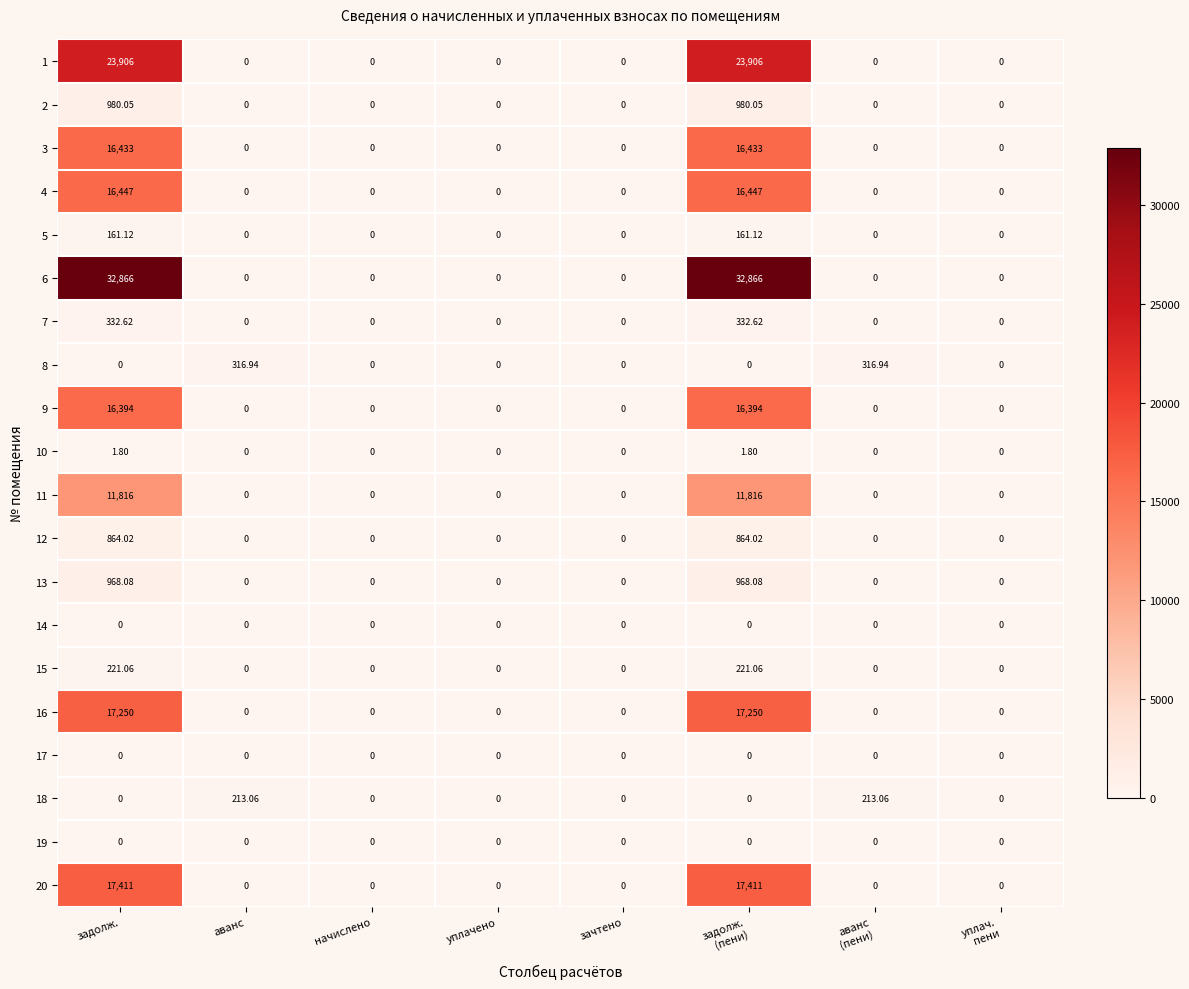

Reading left to right, list all the values displayed in this chart.

1: задолж.=23906.0	аванс=0.0	начислено=0.0	уплачено=0.0	зачтено=0.0	задолж.
(пени)=23906.0	аванс
(пени)=0.0	уплач.
пени=0.0
2: задолж.=980.0	аванс=0.0	начислено=0.0	уплачено=0.0	зачтено=0.0	задолж.
(пени)=980.0	аванс
(пени)=0.0	уплач.
пени=0.0
3: задолж.=16433.0	аванс=0.0	начислено=0.0	уплачено=0.0	зачтено=0.0	задолж.
(пени)=16433.0	аванс
(пени)=0.0	уплач.
пени=0.0
4: задолж.=16447.0	аванс=0.0	начислено=0.0	уплачено=0.0	зачтено=0.0	задолж.
(пени)=16447.0	аванс
(пени)=0.0	уплач.
пени=0.0
5: задолж.=161.1	аванс=0.0	начислено=0.0	уплачено=0.0	зачтено=0.0	задолж.
(пени)=161.1	аванс
(пени)=0.0	уплач.
пени=0.0
6: задолж.=32866.0	аванс=0.0	начислено=0.0	уплачено=0.0	зачтено=0.0	задолж.
(пени)=32866.0	аванс
(пени)=0.0	уплач.
пени=0.0
7: задолж.=332.6	аванс=0.0	начислено=0.0	уплачено=0.0	зачтено=0.0	задолж.
(пени)=332.6	аванс
(пени)=0.0	уплач.
пени=0.0
8: задолж.=0.0	аванс=316.9	начислено=0.0	уплачено=0.0	зачтено=0.0	задолж.
(пени)=0.0	аванс
(пени)=316.9	уплач.
пени=0.0
9: задолж.=16394.0	аванс=0.0	начислено=0.0	уплачено=0.0	зачтено=0.0	задолж.
(пени)=16394.0	аванс
(пени)=0.0	уплач.
пени=0.0
10: задолж.=1.8	аванс=0.0	начислено=0.0	уплачено=0.0	зачтено=0.0	задолж.
(пени)=1.8	аванс
(пени)=0.0	уплач.
пени=0.0
11: задолж.=11816.0	аванс=0.0	начислено=0.0	уплачено=0.0	зачтено=0.0	задолж.
(пени)=11816.0	аванс
(пени)=0.0	уплач.
пени=0.0
12: задолж.=864.0	аванс=0.0	начислено=0.0	уплачено=0.0	зачтено=0.0	задолж.
(пени)=864.0	аванс
(пени)=0.0	уплач.
пени=0.0
13: задолж.=968.1	аванс=0.0	начислено=0.0	уплачено=0.0	зачтено=0.0	задолж.
(пени)=968.1	аванс
(пени)=0.0	уплач.
пени=0.0
14: задолж.=0.0	аванс=0.0	начислено=0.0	уплачено=0.0	зачтено=0.0	задолж.
(пени)=0.0	аванс
(пени)=0.0	уплач.
пени=0.0
15: задолж.=221.1	аванс=0.0	начислено=0.0	уплачено=0.0	зачтено=0.0	задолж.
(пени)=221.1	аванс
(пени)=0.0	уплач.
пени=0.0
16: задолж.=17250.0	аванс=0.0	начислено=0.0	уплачено=0.0	зачтено=0.0	задолж.
(пени)=17250.0	аванс
(пени)=0.0	уплач.
пени=0.0
17: задолж.=0.0	аванс=0.0	начислено=0.0	уплачено=0.0	зачтено=0.0	задолж.
(пени)=0.0	аванс
(пени)=0.0	уплач.
пени=0.0
18: задолж.=0.0	аванс=213.1	начислено=0.0	уплачено=0.0	зачтено=0.0	задолж.
(пени)=0.0	аванс
(пени)=213.1	уплач.
пени=0.0
19: задолж.=0.0	аванс=0.0	начислено=0.0	уплачено=0.0	зачтено=0.0	задолж.
(пени)=0.0	аванс
(пени)=0.0	уплач.
пени=0.0
20: задолж.=17411.0	аванс=0.0	начислено=0.0	уплачено=0.0	зачтено=0.0	задолж.
(пени)=17411.0	аванс
(пени)=0.0	уплач.
пени=0.0